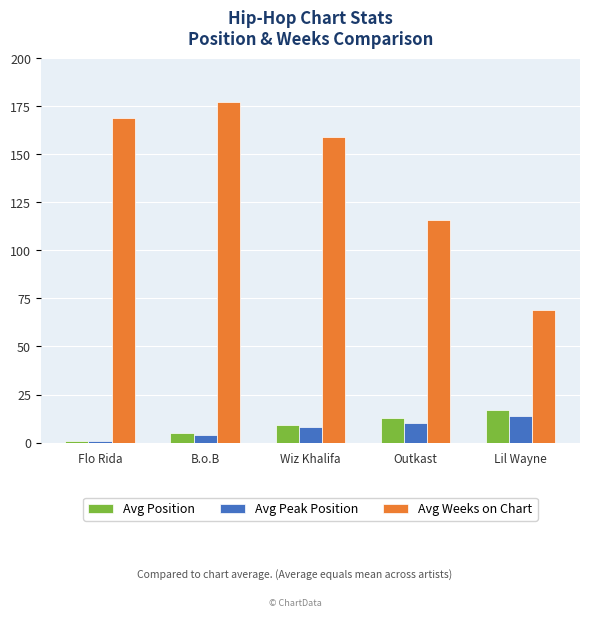

At how many categories does at least one series exceed 53?

5